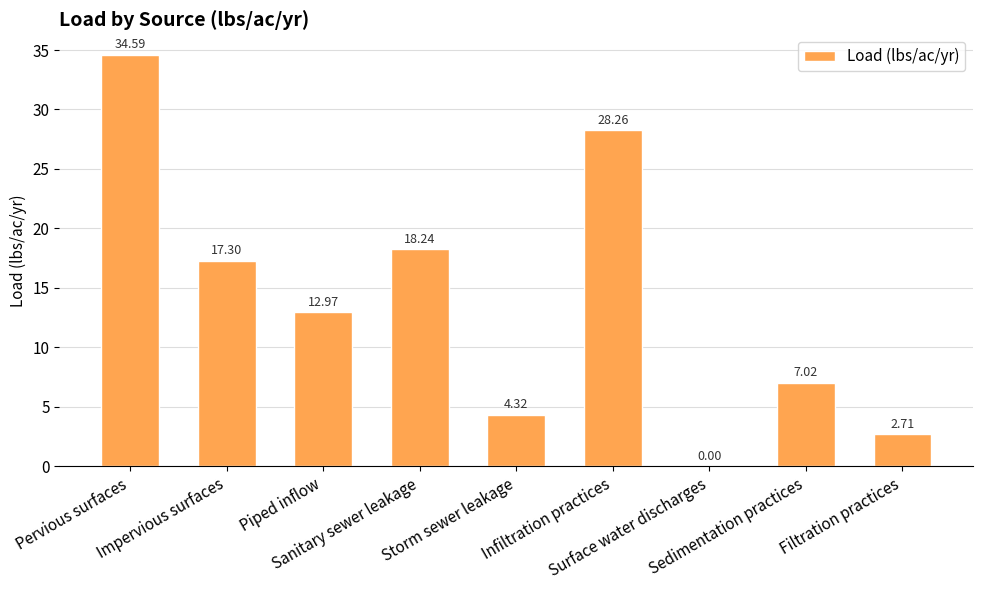

True or false: the data shows 51.1 at Pervious surfaces.

False